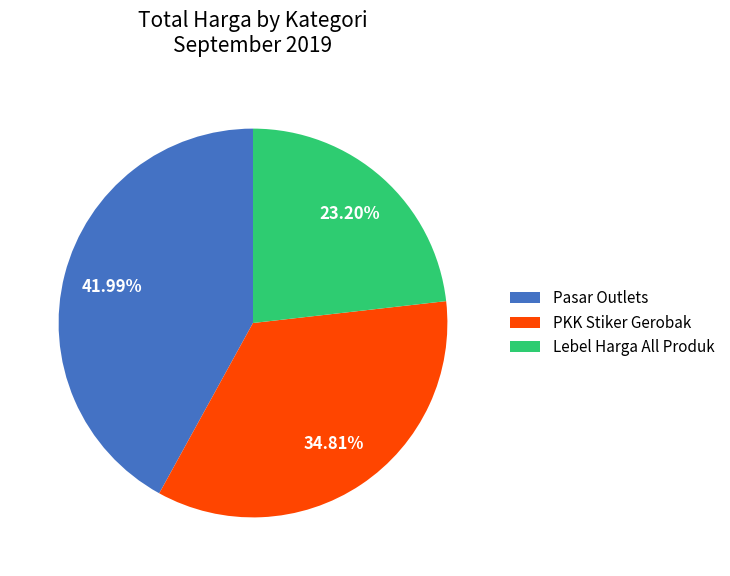

Approximately how many times larger is the value at Pasar Outlets compared to Lebel Harga All Produk?

1.8